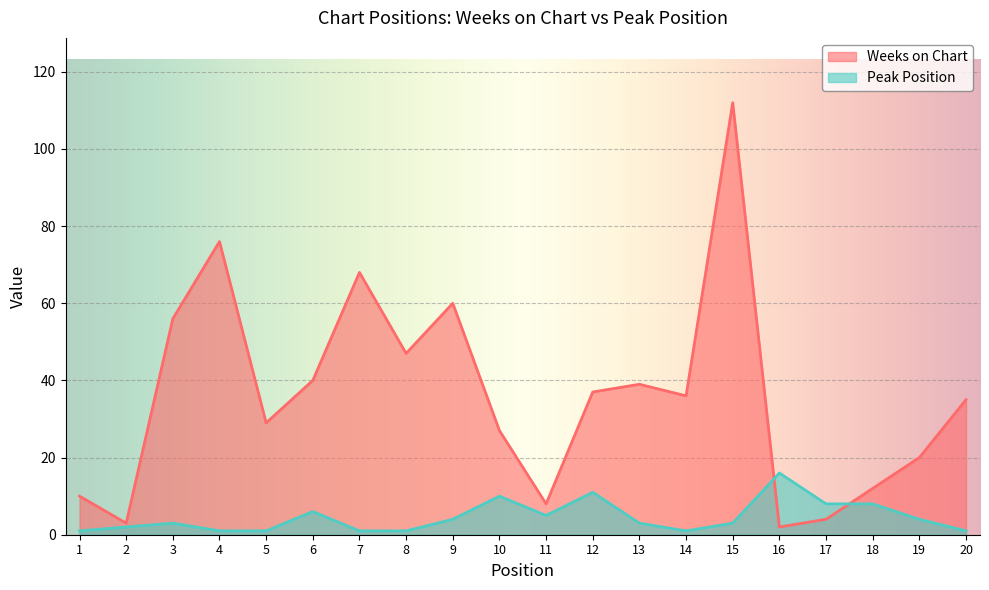

Which series has the largest total across all categories?

Weeks on Chart